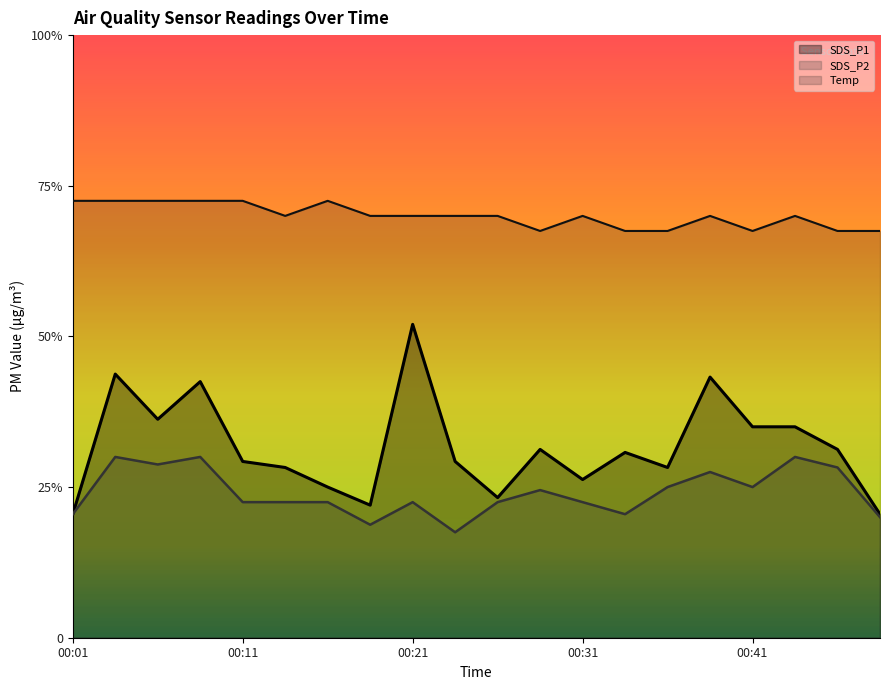

True or false: SDS_P2 and SDS_P1 cross at least once.

False